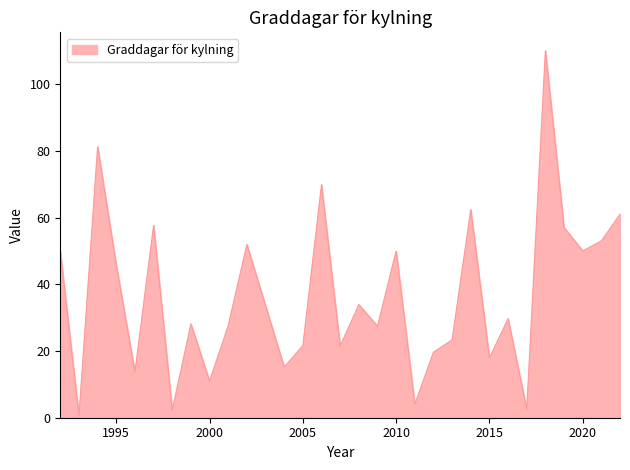

What is the greatest value displayed?

110.0